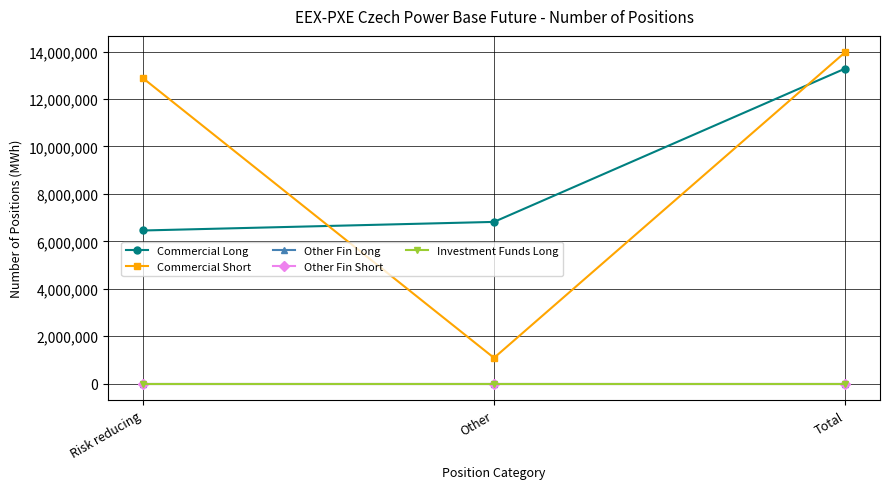

Does the chart have visible grid lines?

Yes